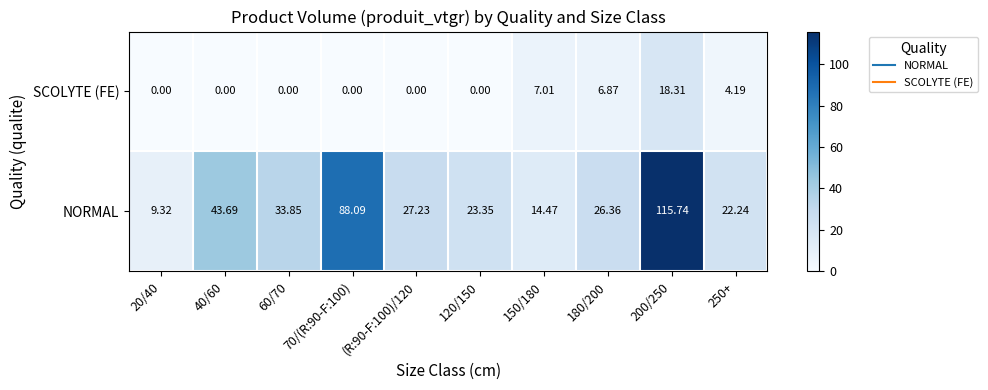

Which series has the largest range (max minus min)?

NORMAL